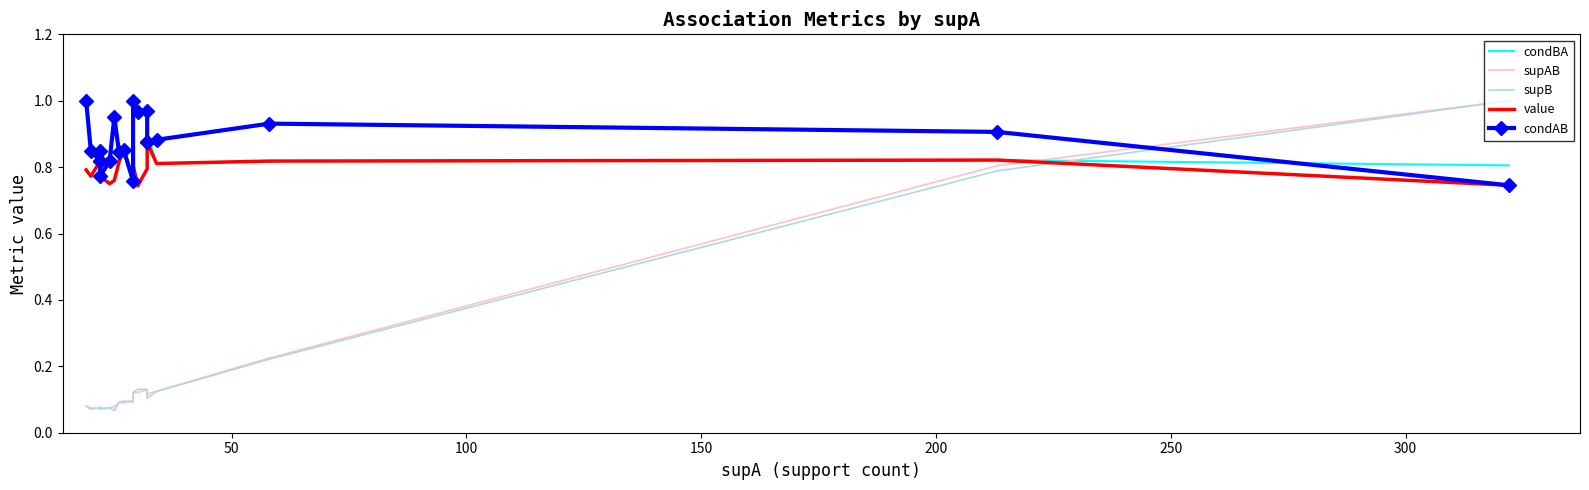

Which series has the largest total across all categories?

condAB